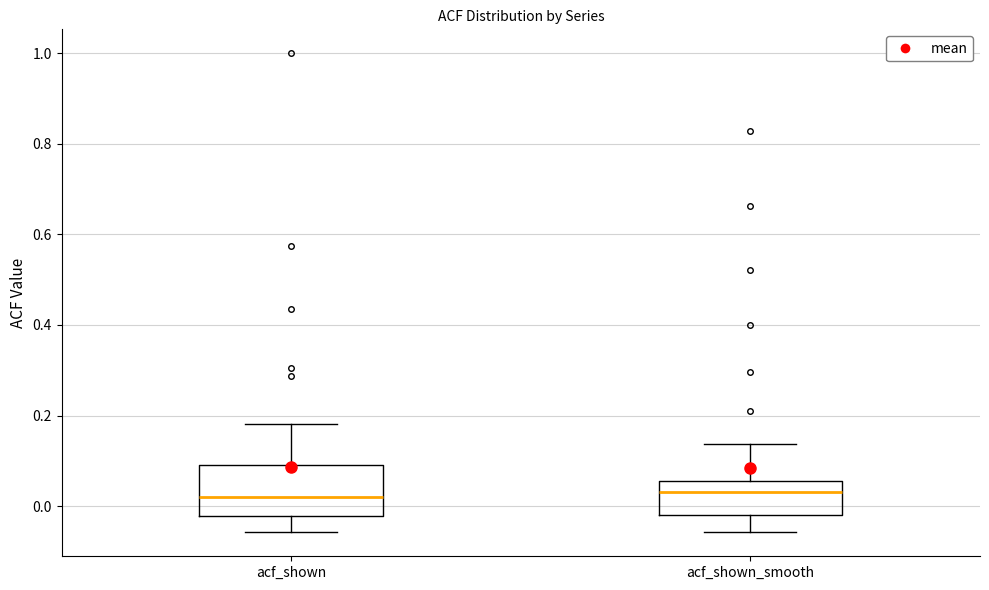

Reading left to right, read every box against the y-axis: the position of its median line, the range the box covers, and the ends of its whiskers. The values are not printed on the chart, so give them approximately, as read against the axis.

acf_shown: median 0.02, box -0.02 to 0.08, whiskers -0.06 to 0.18
acf_shown_smooth: median 0.04, box -0.02 to 0.06, whiskers -0.06 to 0.14